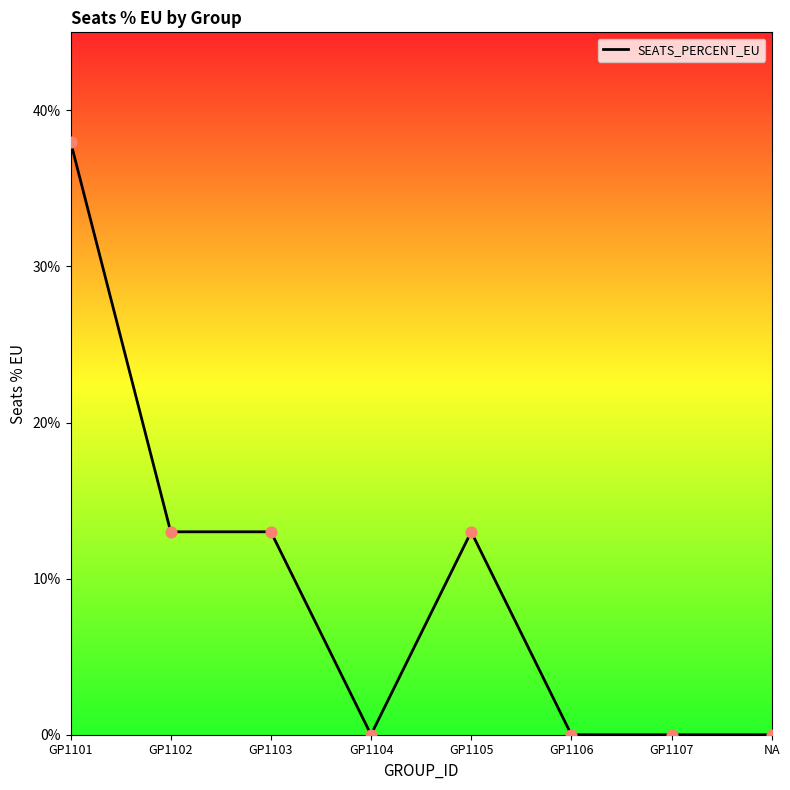

Which has a higher value, NA or GP1103?

GP1103